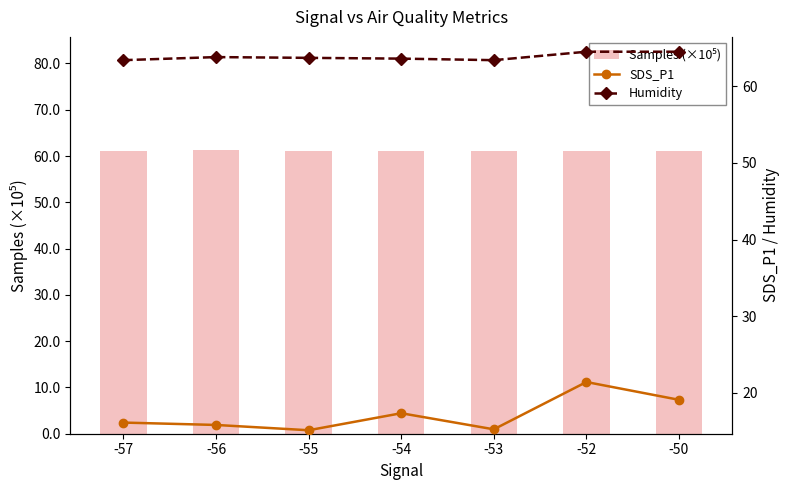

The value of Samples (×10⁵) at -50 is 42.7. True or false?

False